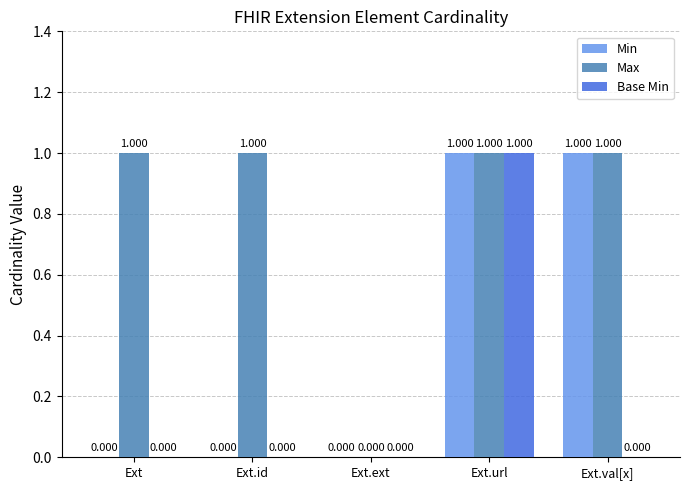

Are the bars grouped side by side (vs. stacked)?

Yes